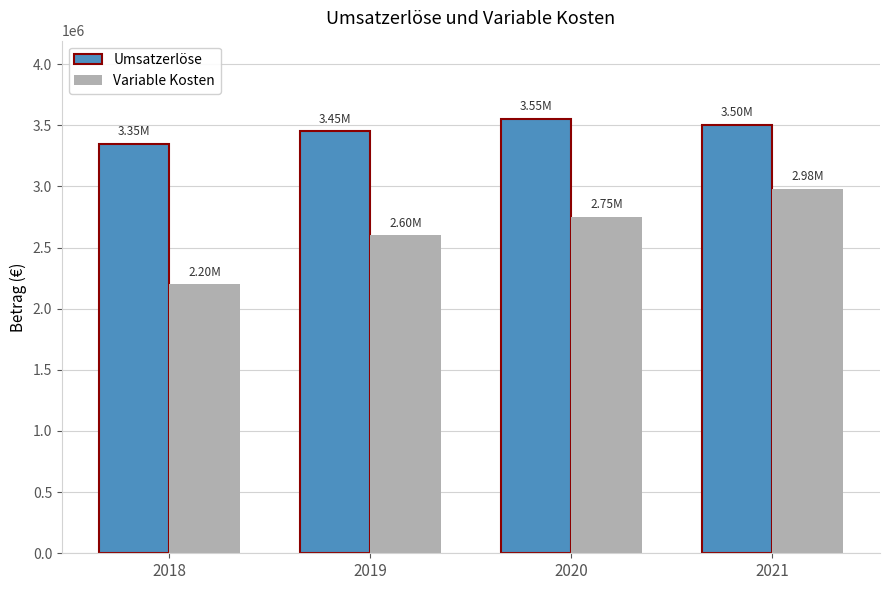

The Variable Kosten series shows 2750000 at 2020. True or false?

True